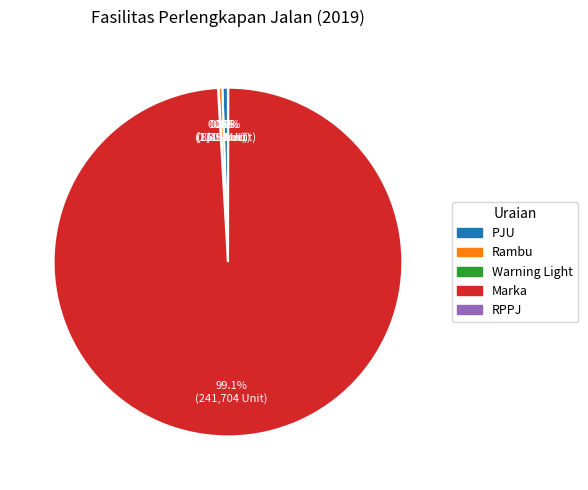

Is there a majority slice in this chart?

Yes